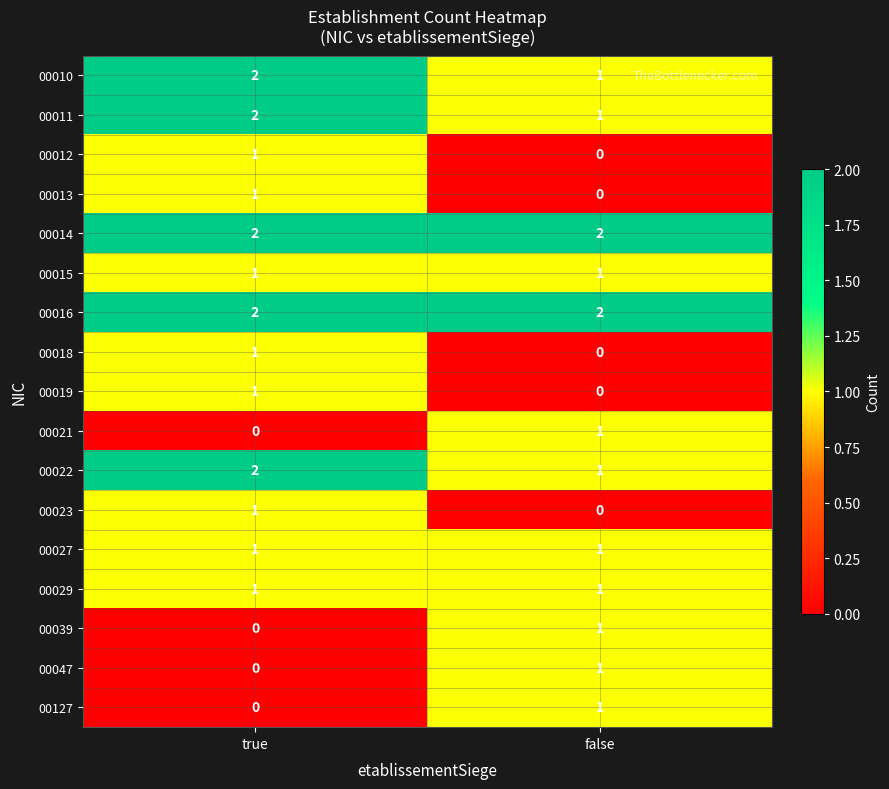

At which label is 00039 closest to 0?

true